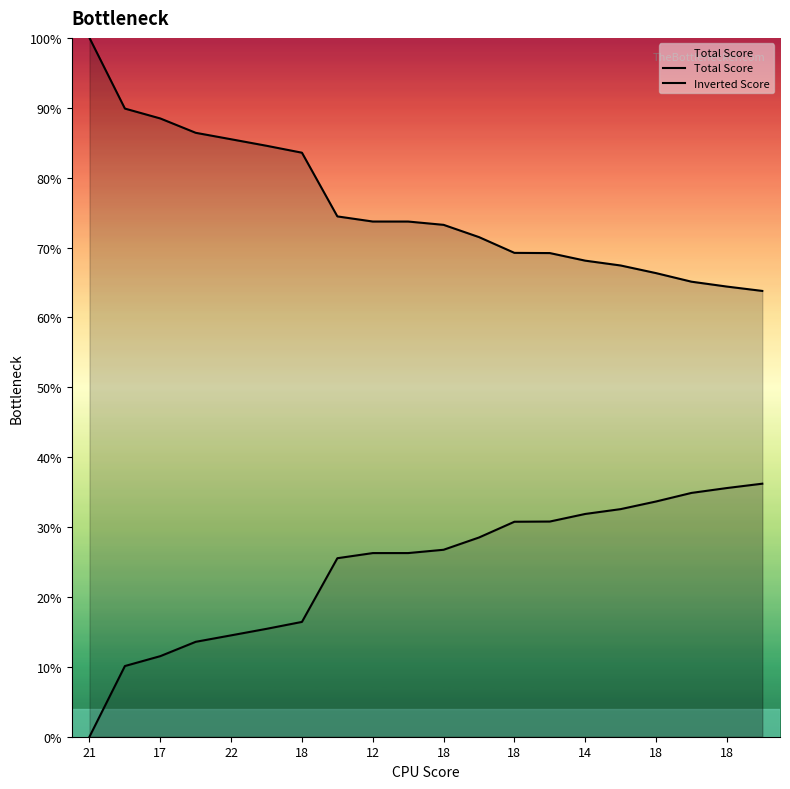

True or false: Total Score and Inverted Score intersect in this chart.

False